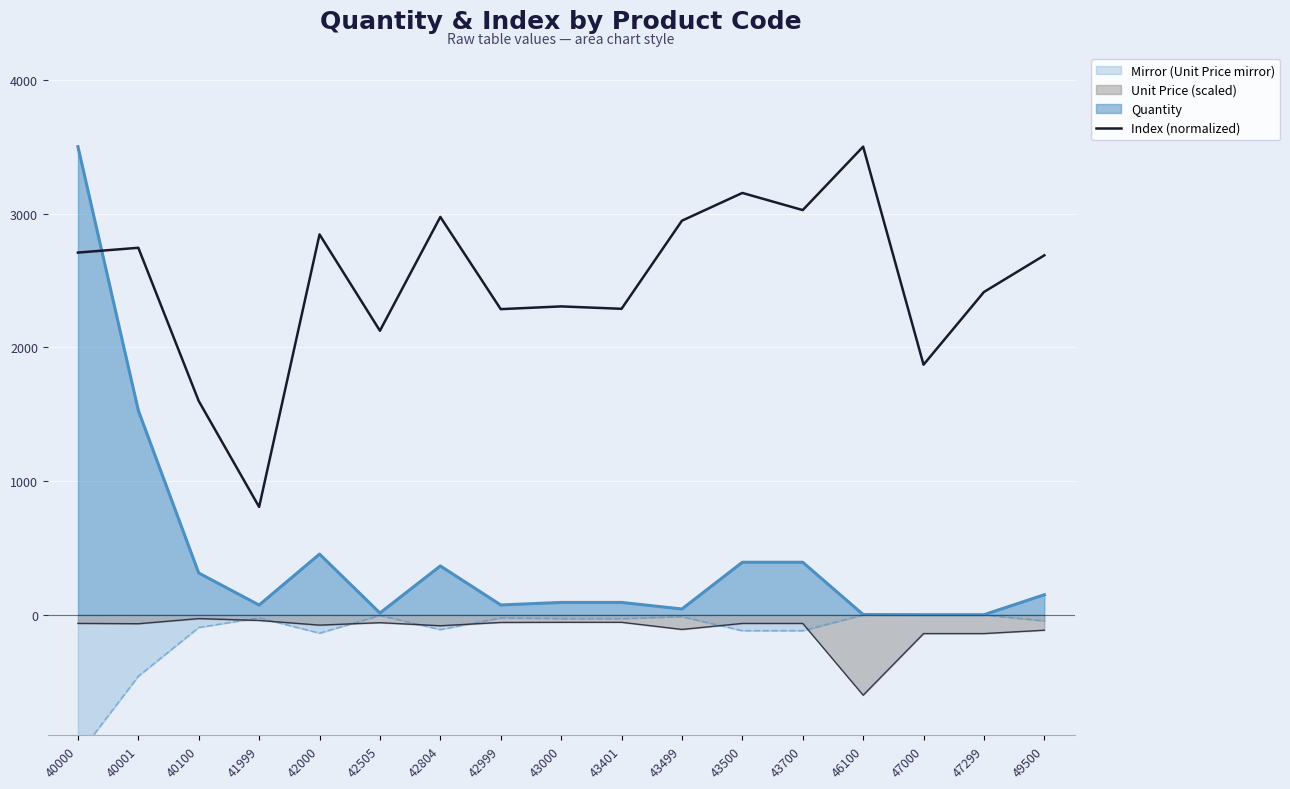

What is the value of the 5th point from the left?

2844.1